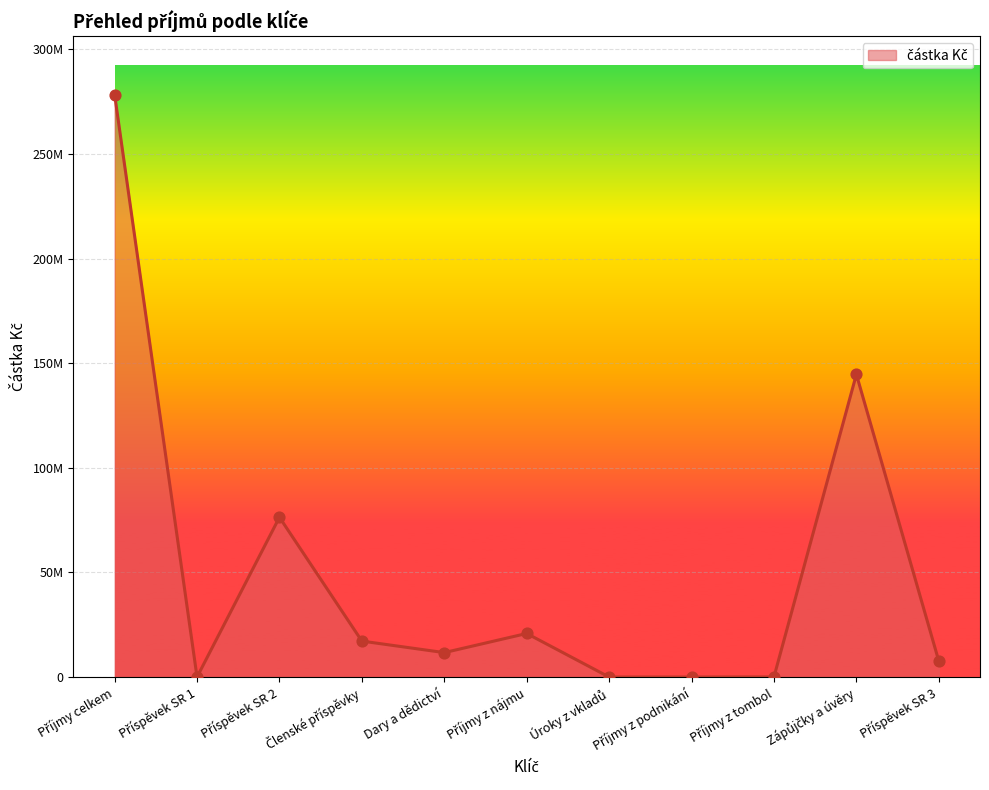

Is this an area chart (filled region under the line)?

Yes